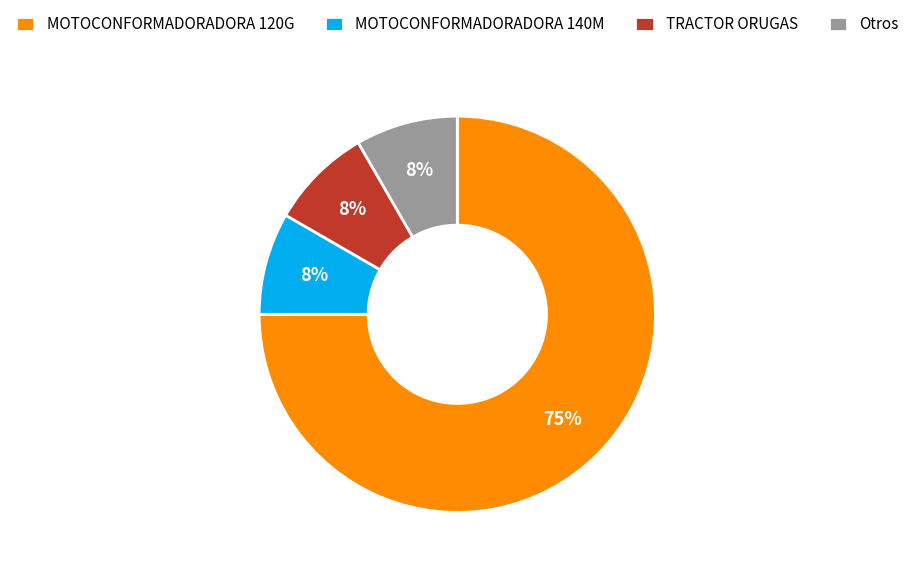

Is the sum of Otros and MOTOCONFORMADORADORA 140M greater than half?

No